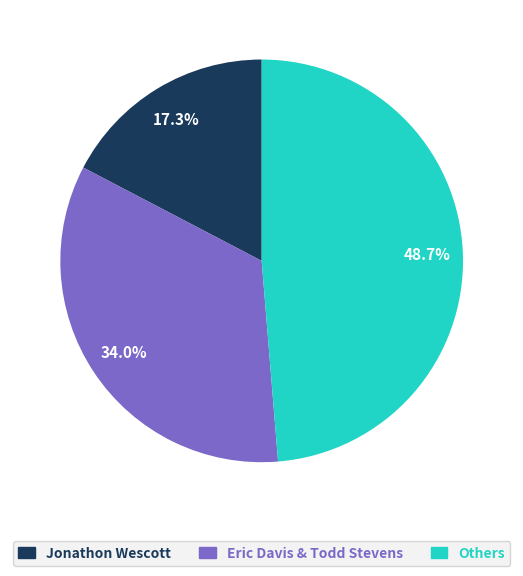

Does any single category account for the majority?

No